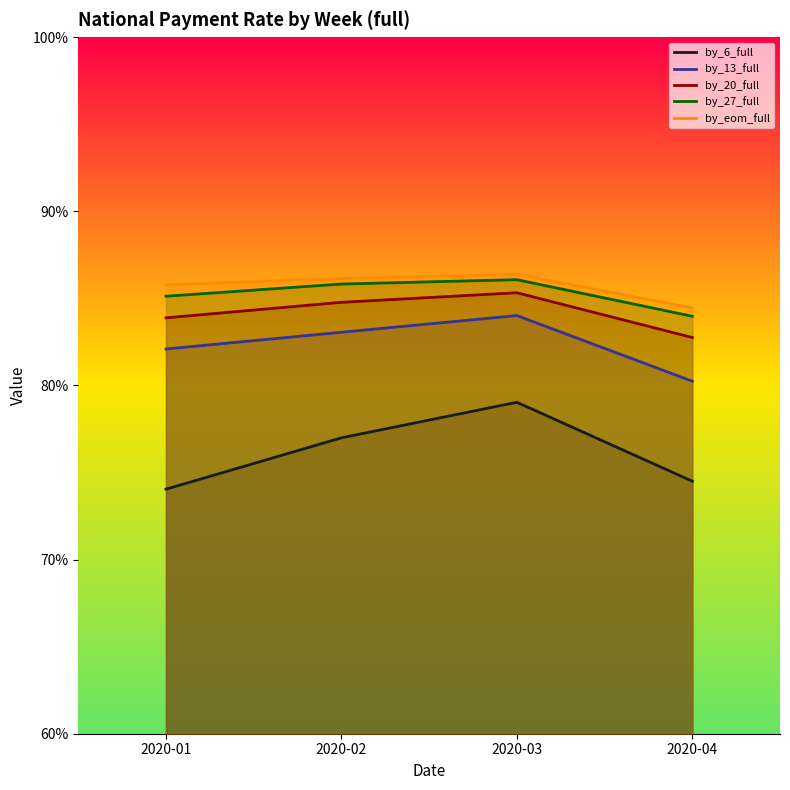

Is the value of by_27_full at 2020-01 greater than the value of by_20_full at 2020-02?

Yes